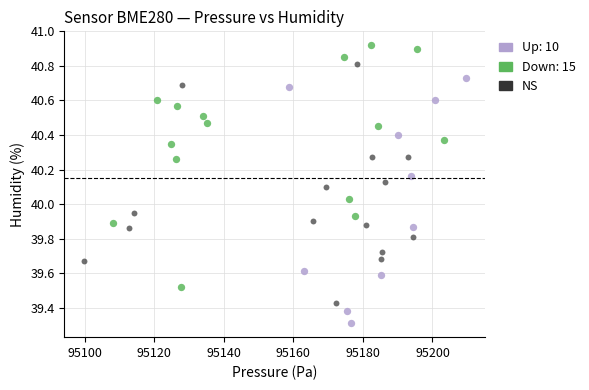

Which series reaches the maximum Y coordinate?

Down: 15